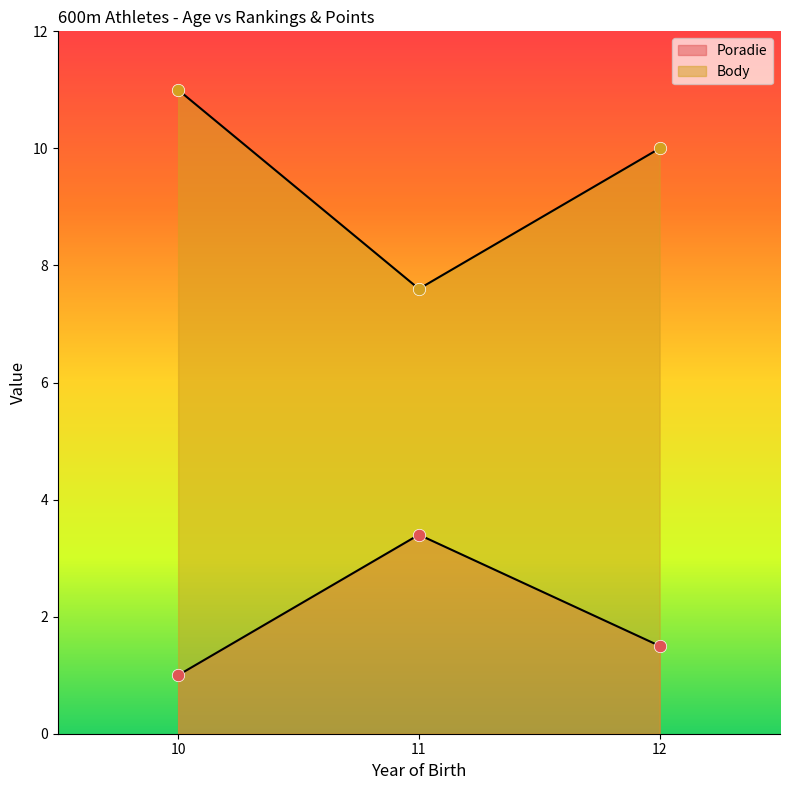

Which series has the widest spread of Y values?

Body